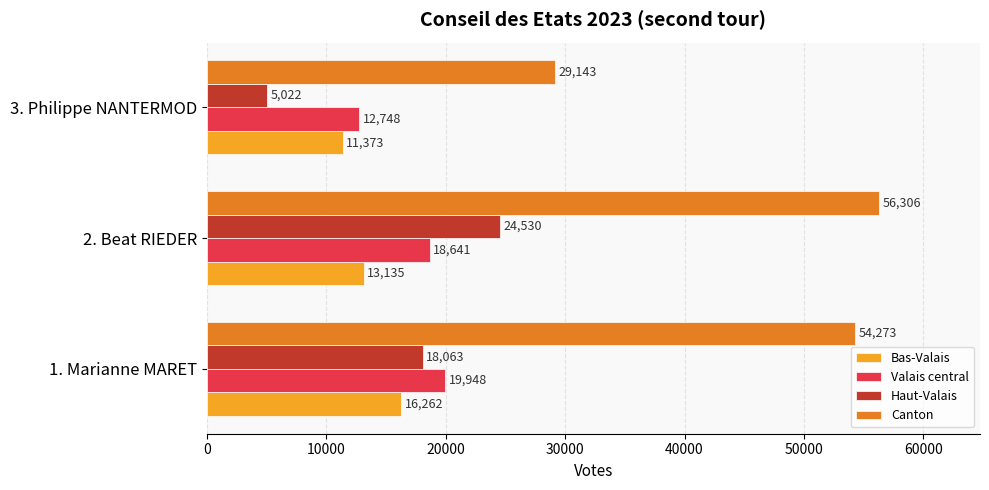

Rank the series by their maximum value, from highest to lowest.

Canton, Haut-Valais, Valais central, Bas-Valais